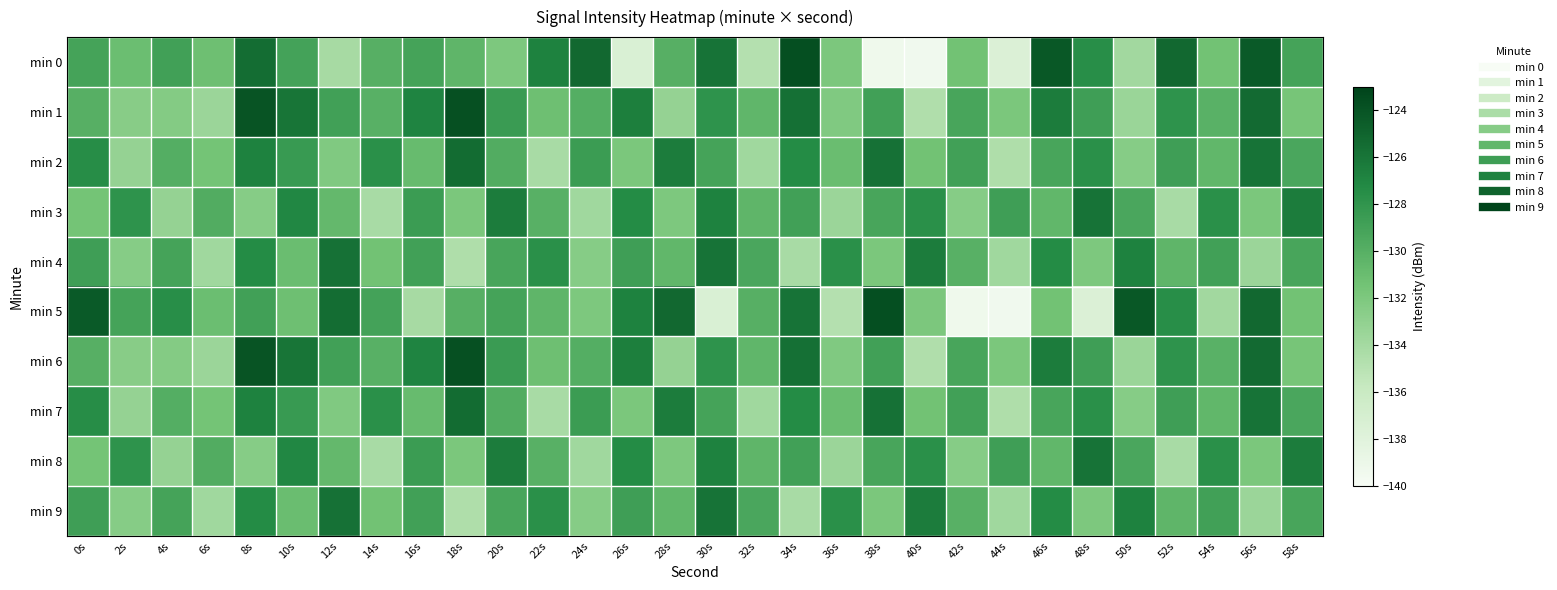

What is the total value across all series at 50s?

-1302.0